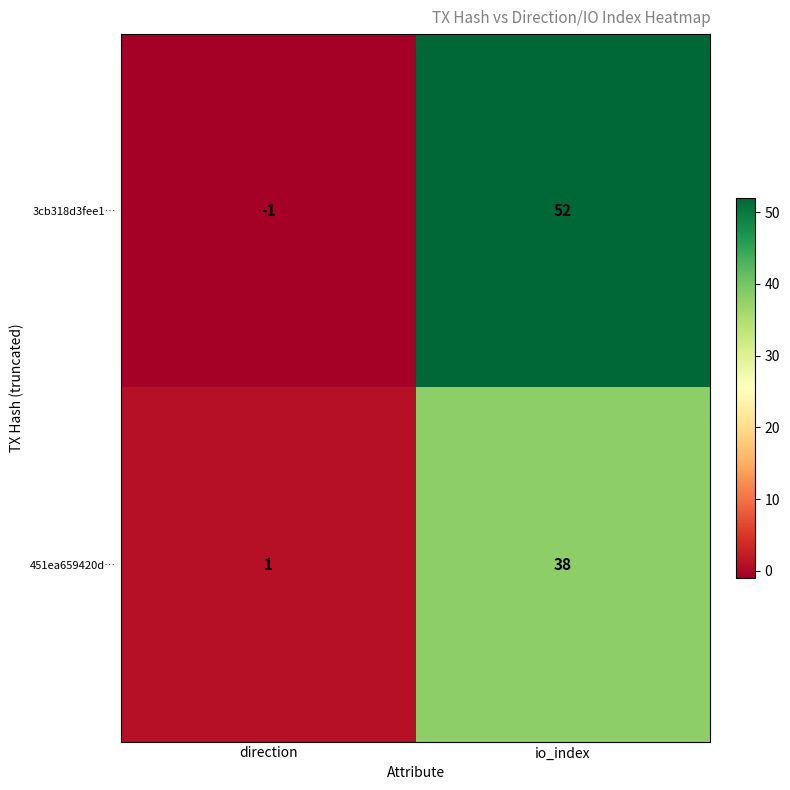

Is it true that 451ea659420d… equals 38 at io_index?

True